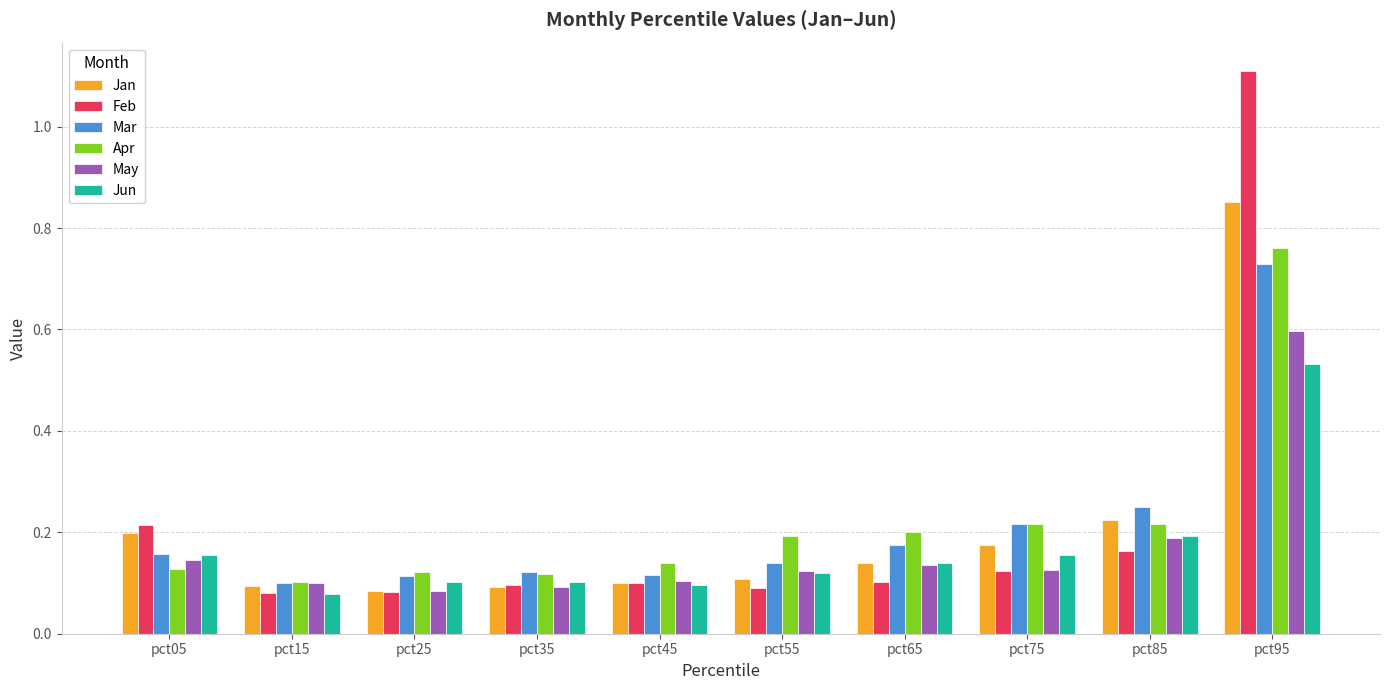

At how many categories does at least one series exceed 0?

10